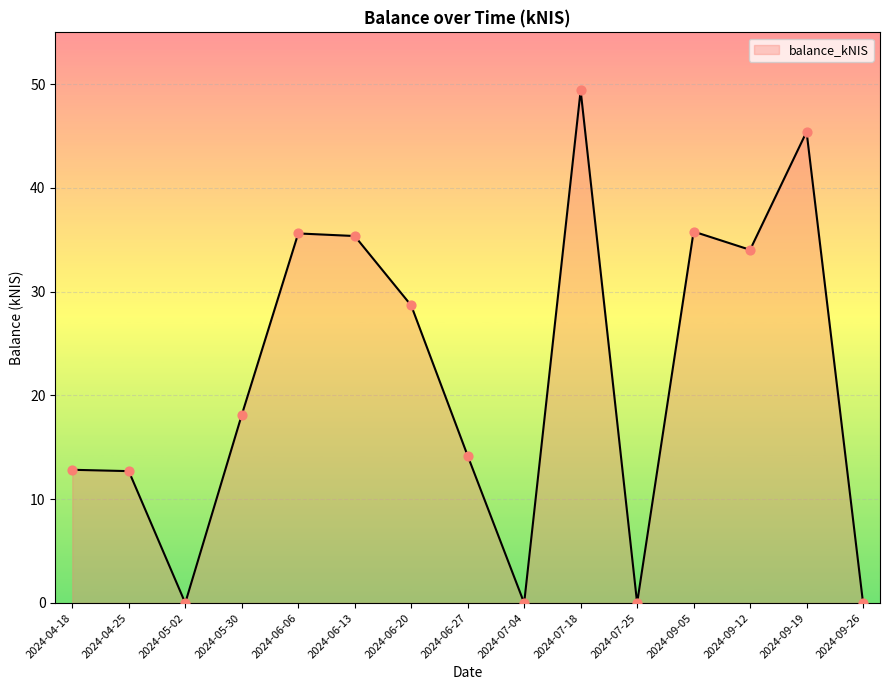

Which has a higher value, 2024-07-25 or 2024-09-05?

2024-09-05